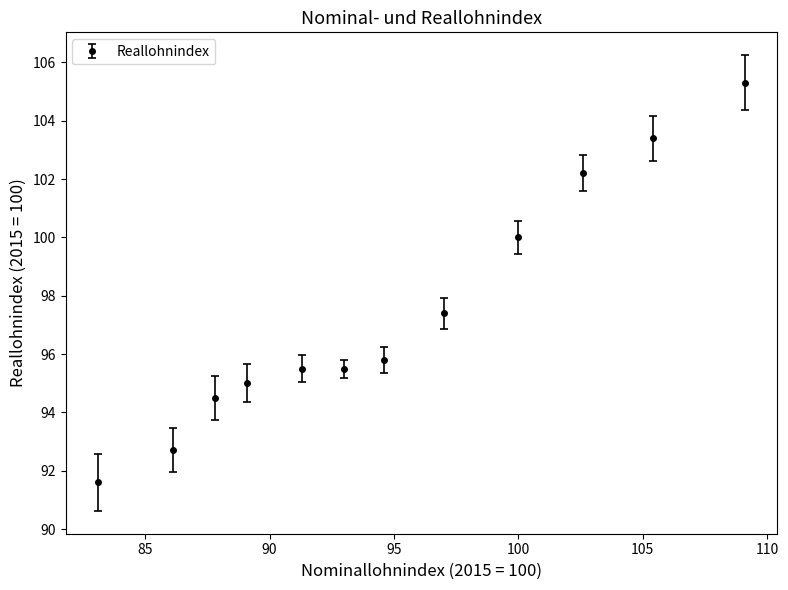

What is the greatest value displayed?

105.3